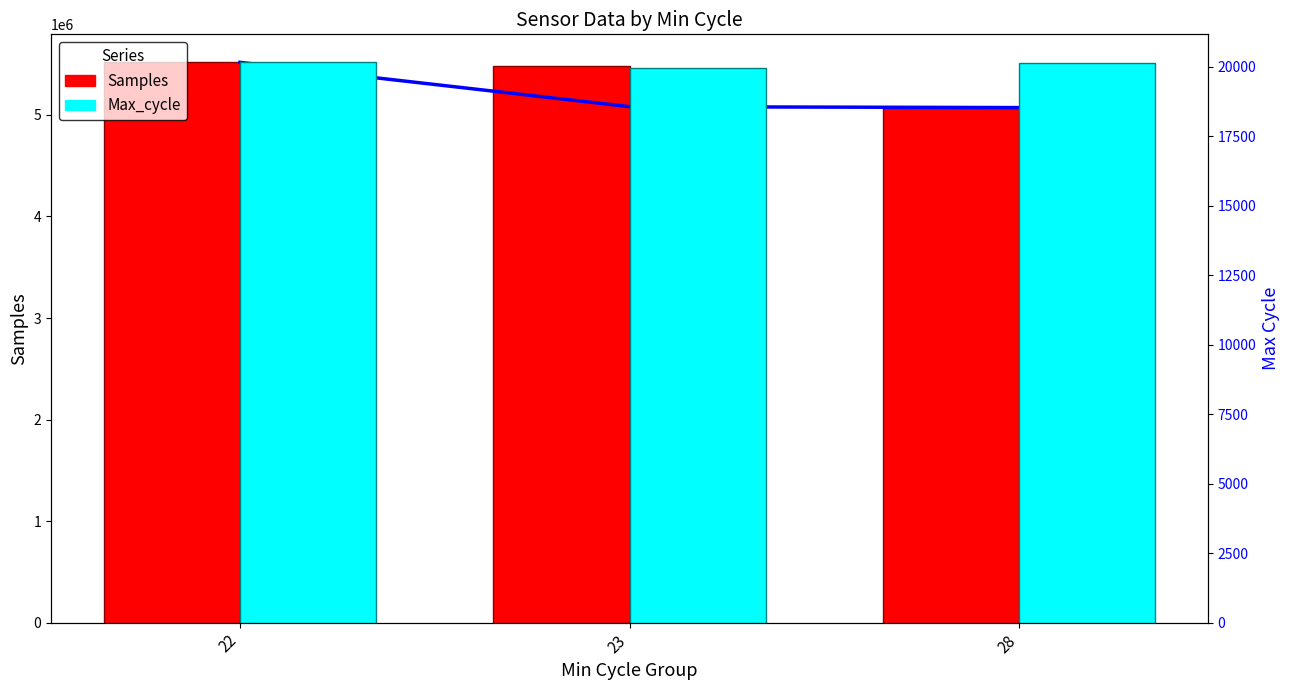

Reading right to left, transcribe all the data shown in this chart.

Signal (normalized): 5072539.0	5081857.2	5517947.0
Samples: 5072539.0	5481537.0	5517947.0
Max_cycle: 20155.0	19967.0	20164.0